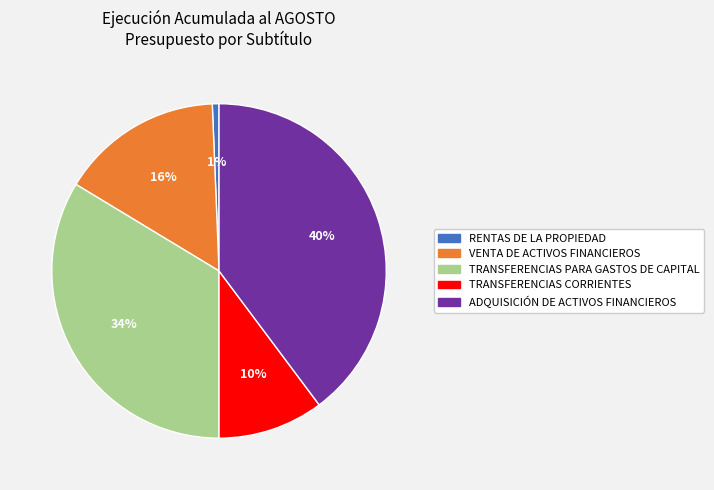

Which category has the smallest portion of the pie?

RENTAS DE LA PROPIEDAD